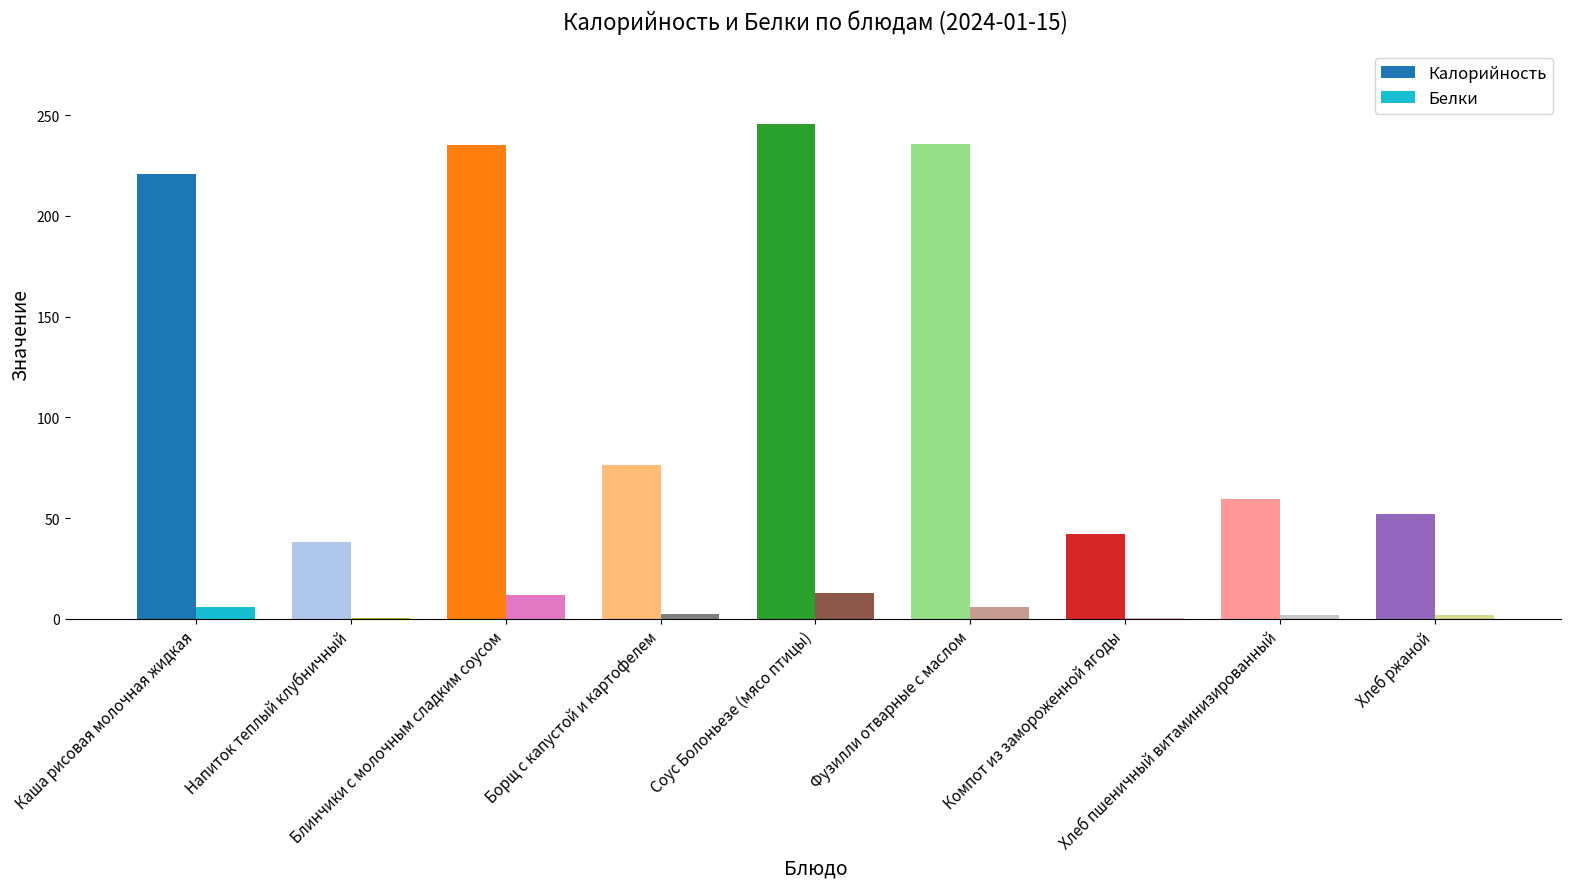

What is the maximum value for Калорийность?

245.6